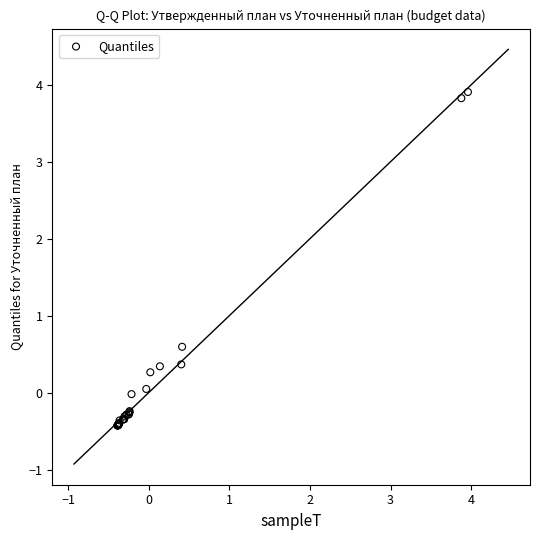

What Y value in the scatter plot is closest to 1?

0.6